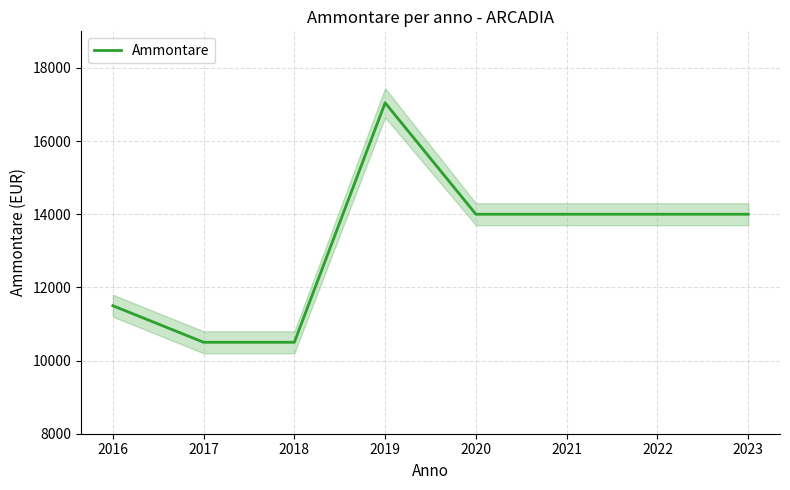

Reading left to right, transcribe all the data shown in this chart.

2016=11500	2017=10500	2018=10500	2019=17046	2020=14000	2021=14000	2022=14000	2023=14000